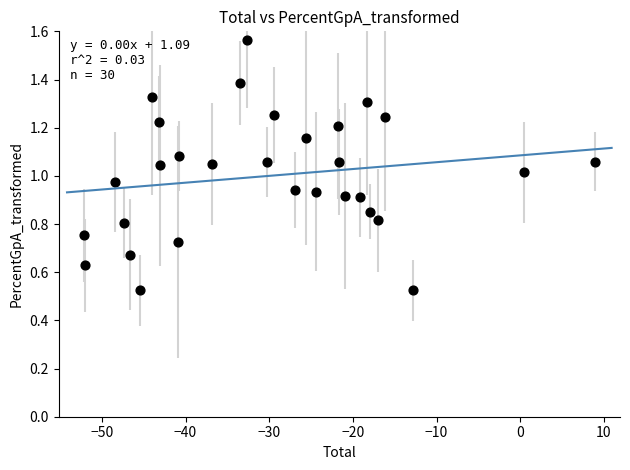

What is the range of X values (max minus min)?

61.1